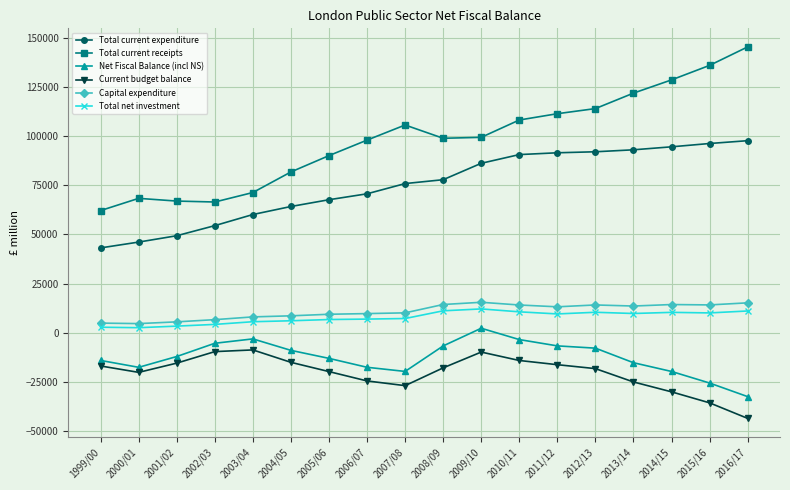

True or false: Current budget balance has more than 0 points higher than both neighbors.

True